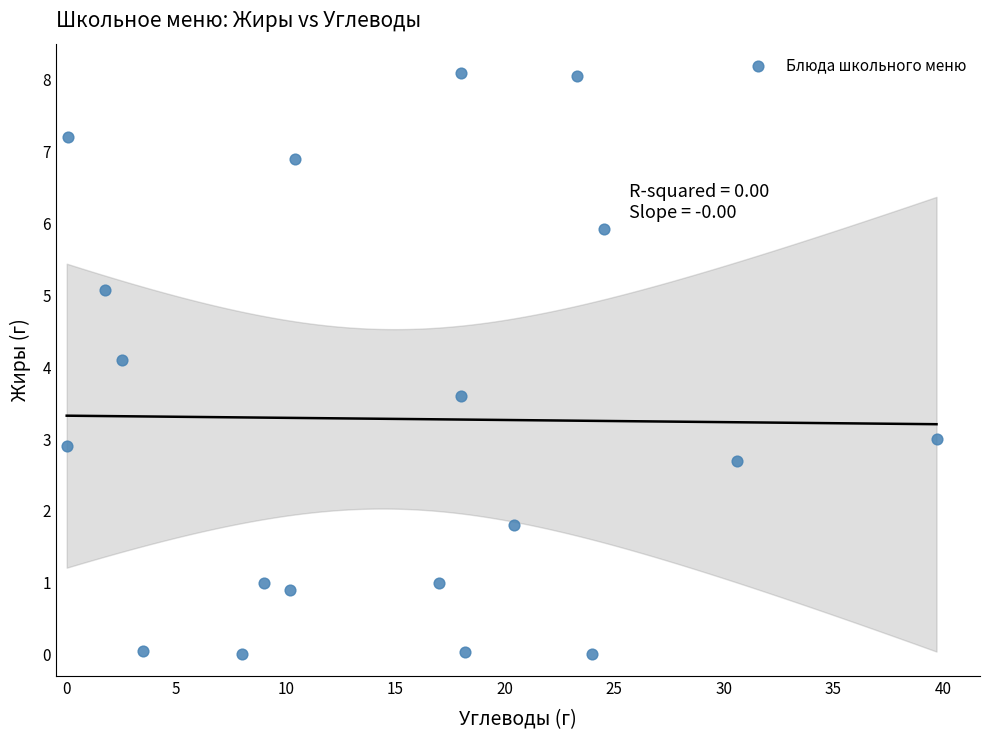

What Y value in the scatter plot is closest to 4?

4.1